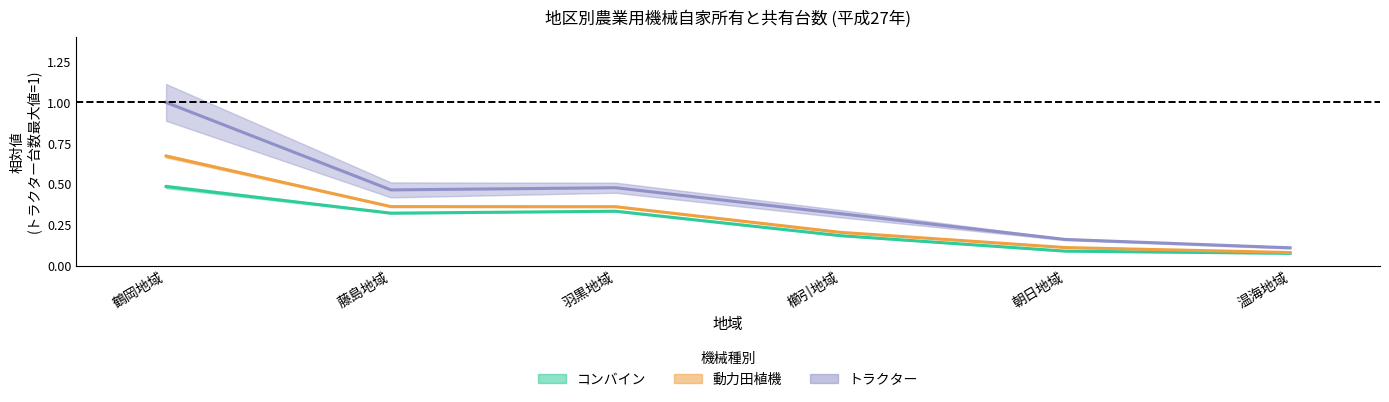

True or false: 動力田植機_台数 and コンバイン_実農家数 cross at least once.

False